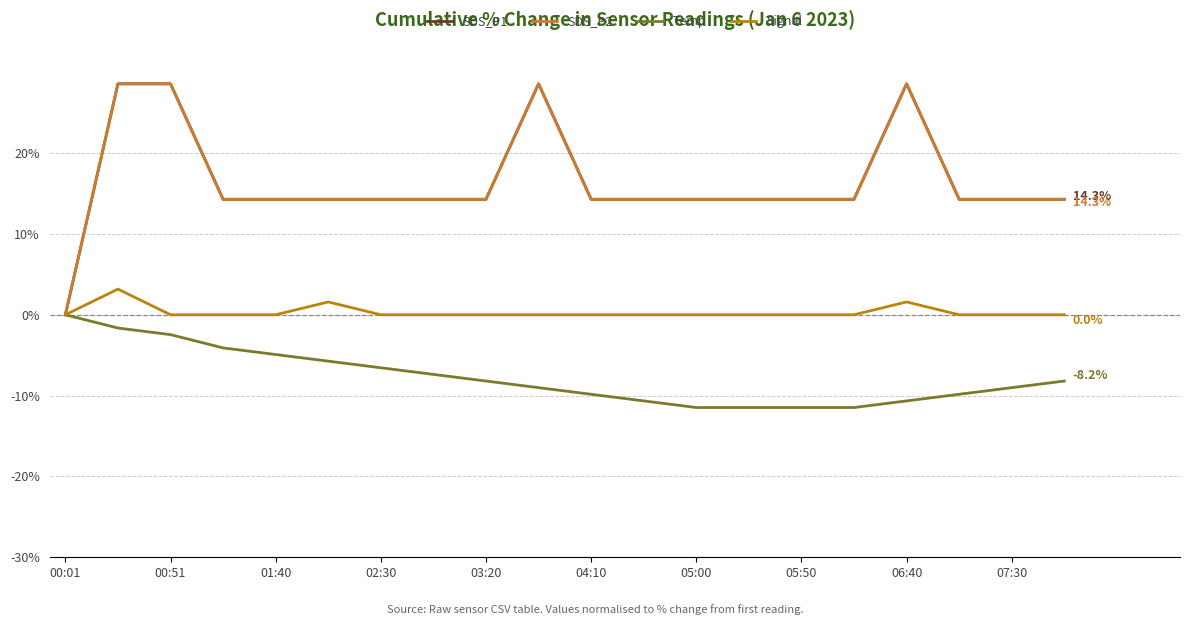

Which series has the largest total across all categories?

SDS_P1